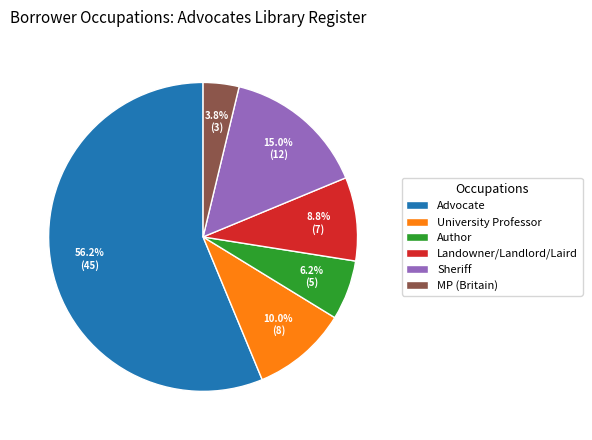

Which has a higher value, Advocate or MP (Britain)?

Advocate